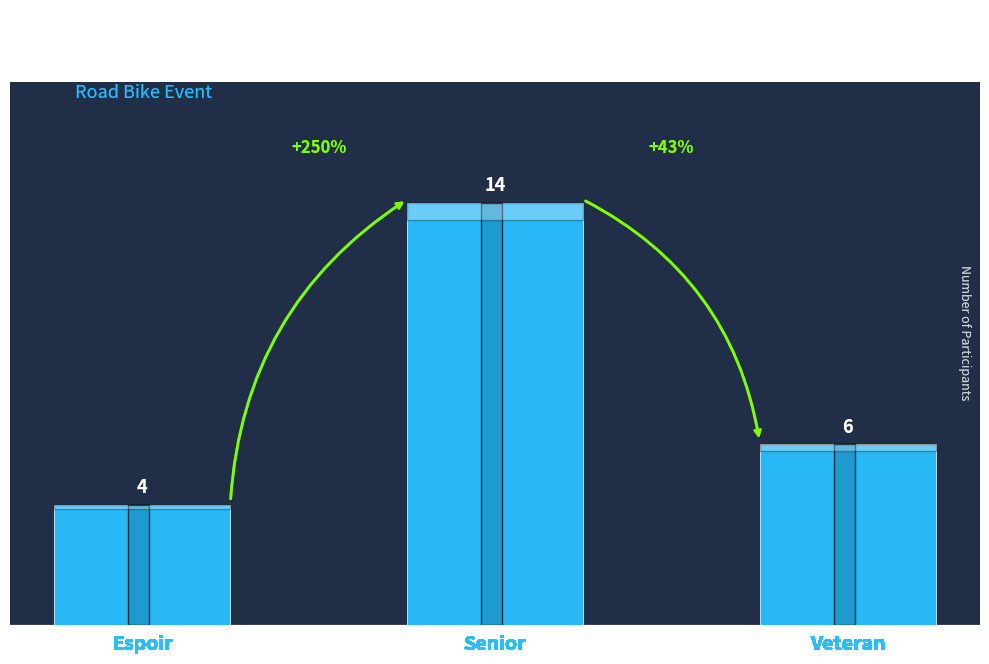

Does the chart contain stacked bars?

No